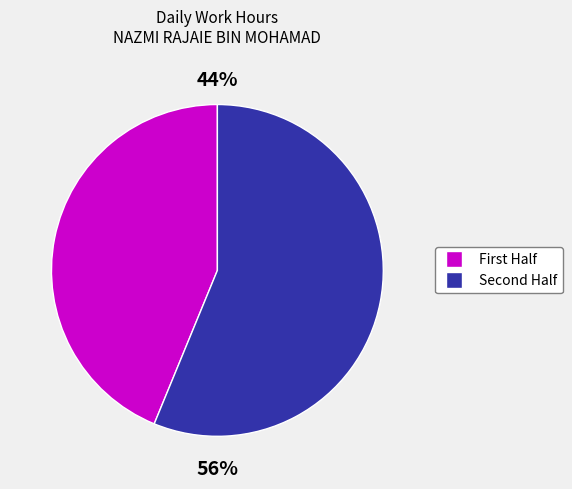

To the nearest percent, what is the difference between the largest and smallest slice percentages?

12%